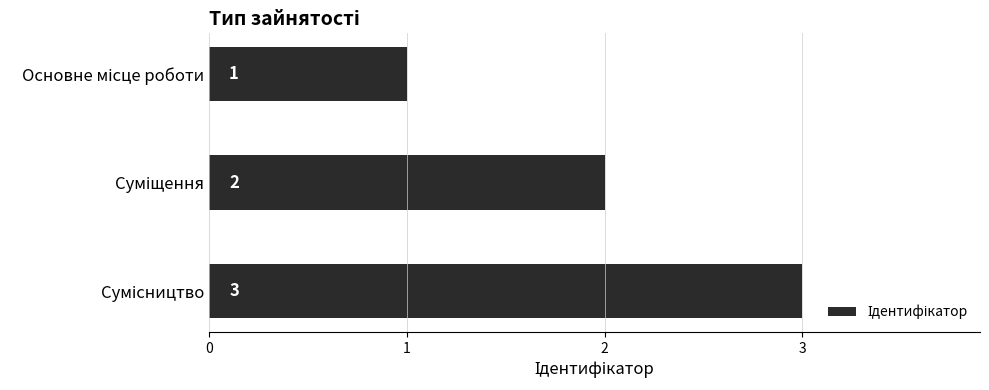

What is the greatest value displayed?

3